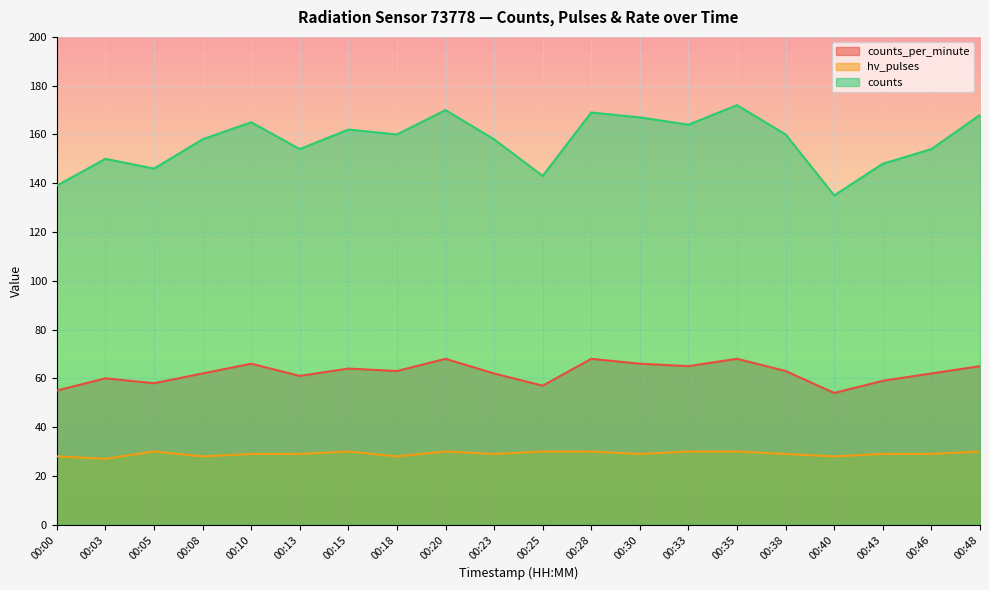

List the series in order of their overall mean, highest first.

counts, counts_per_minute, hv_pulses